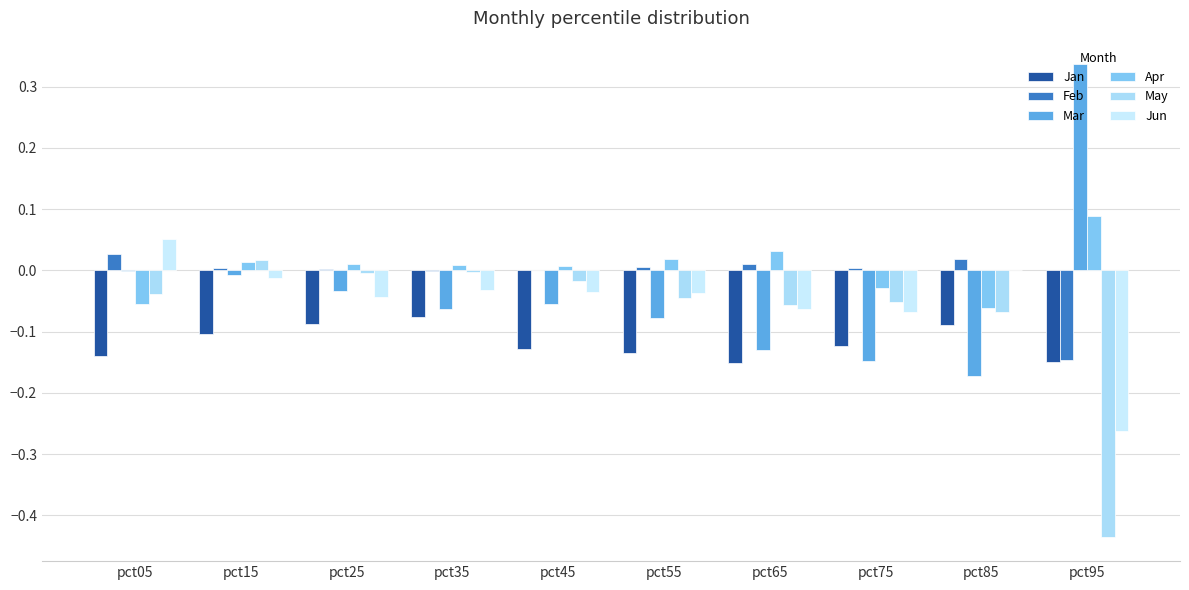

Reading left to right, extract all data points from this chart.

Jan: pct05=-0.1	pct15=-0.1	pct25=-0.1	pct35=-0.1	pct45=-0.1	pct55=-0.1	pct65=-0.2	pct75=-0.1	pct85=-0.1	pct95=-0.2
Feb: pct05=0.0	pct15=0.0	pct25=0.0	pct35=-0.0	pct45=0.0	pct55=0.0	pct65=0.0	pct75=0.0	pct85=0.0	pct95=-0.1
Mar: pct05=-0.0	pct15=-0.0	pct25=-0.0	pct35=-0.1	pct45=-0.1	pct55=-0.1	pct65=-0.1	pct75=-0.1	pct85=-0.2	pct95=0.3
Apr: pct05=-0.1	pct15=0.0	pct25=0.0	pct35=0.0	pct45=0.0	pct55=0.0	pct65=0.0	pct75=-0.0	pct85=-0.1	pct95=0.1
May: pct05=-0.0	pct15=0.0	pct25=-0.0	pct35=-0.0	pct45=-0.0	pct55=-0.0	pct65=-0.1	pct75=-0.1	pct85=-0.1	pct95=-0.4
Jun: pct05=0.1	pct15=-0.0	pct25=-0.0	pct35=-0.0	pct45=-0.0	pct55=-0.0	pct65=-0.1	pct75=-0.1	pct85=0.0	pct95=-0.3